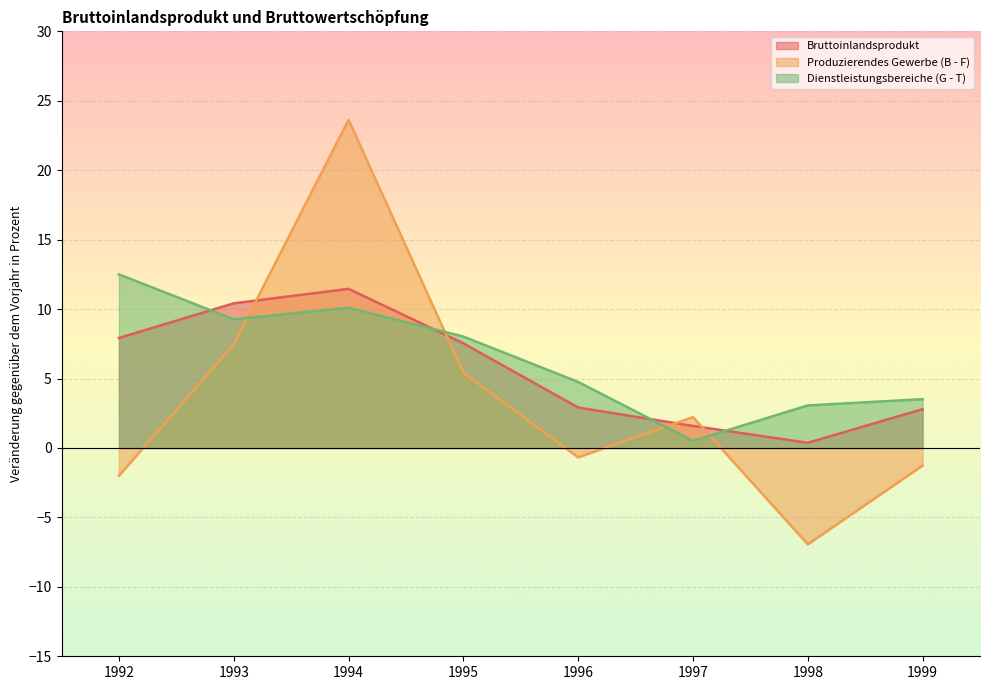

What is the sum of the Produzierendes Gewerbe (B - F) values at 1992 and 1995?

3.4